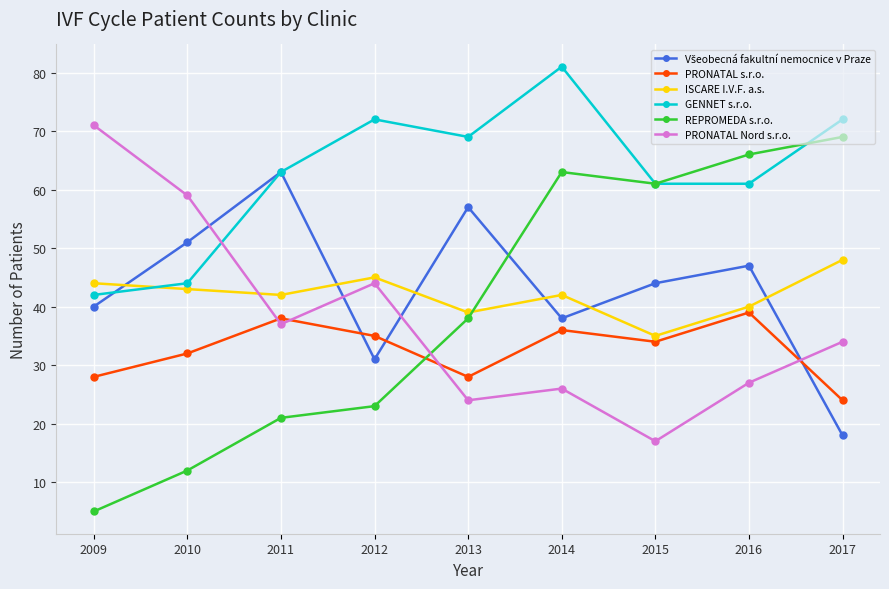

What is the difference between the GENNET s.r.o. values at 2012 and 2011?

9